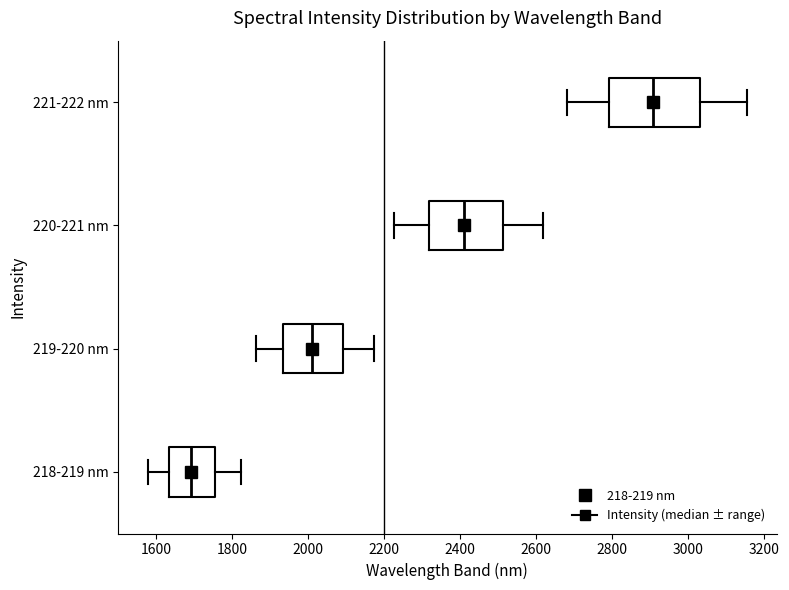

Which box's median line is the furthest to the right?

221-222 nm